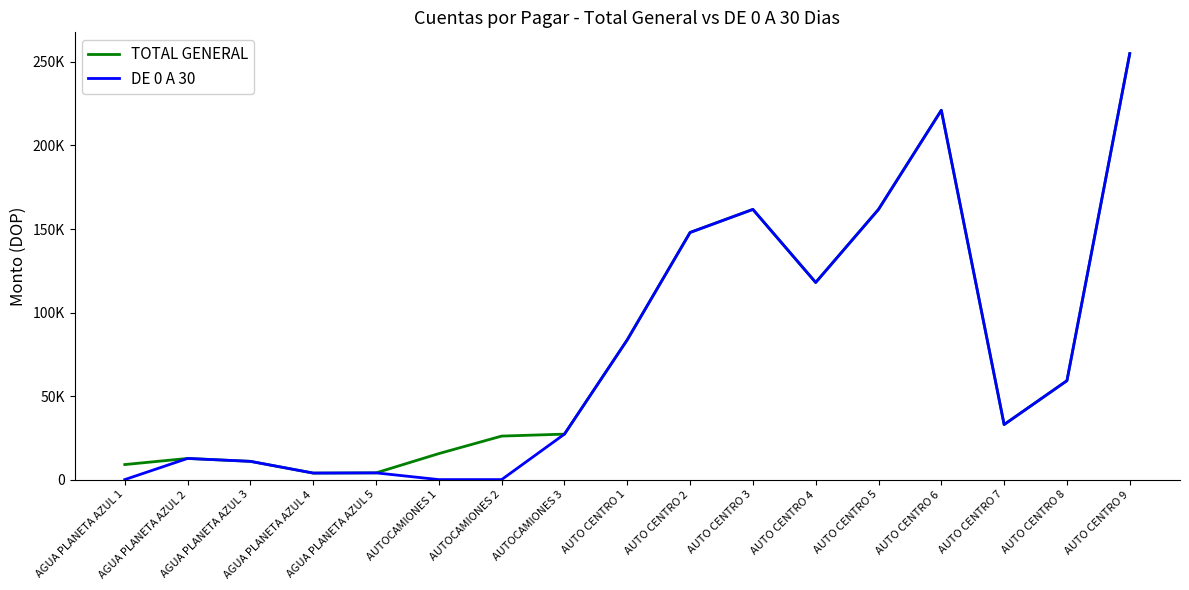

True or false: DE 0 A 30 and TOTAL GENERAL intersect in this chart.

False